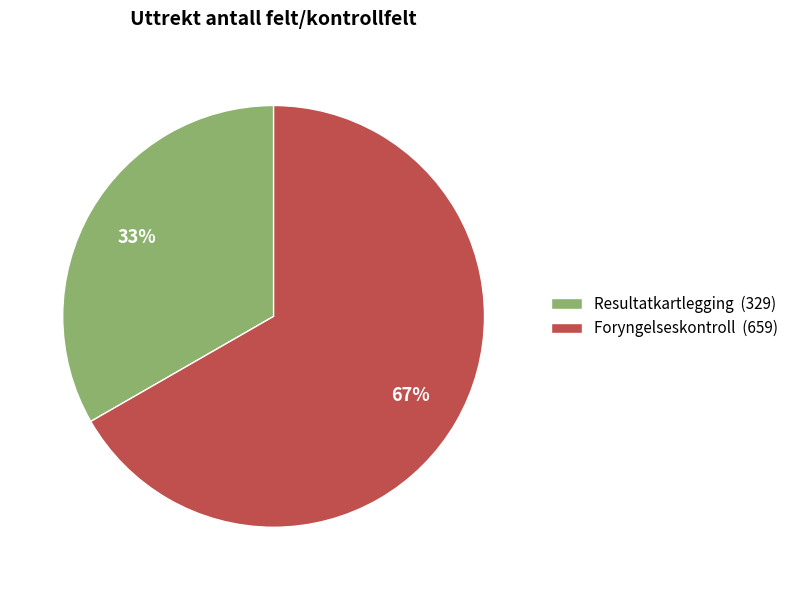

Count the number of slices in the pie.

2